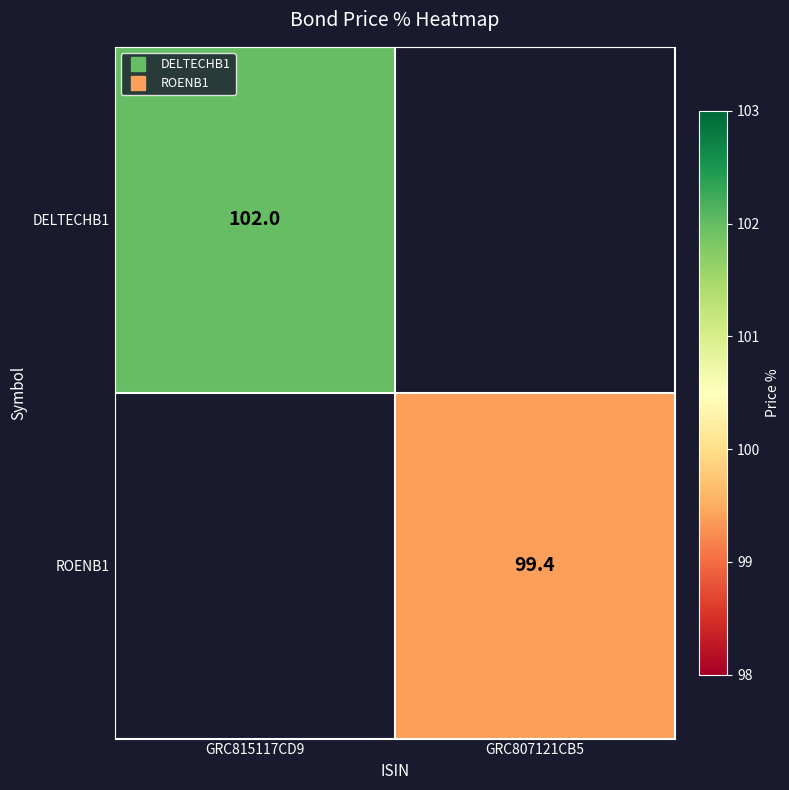

How many categories are shown in the chart?

2